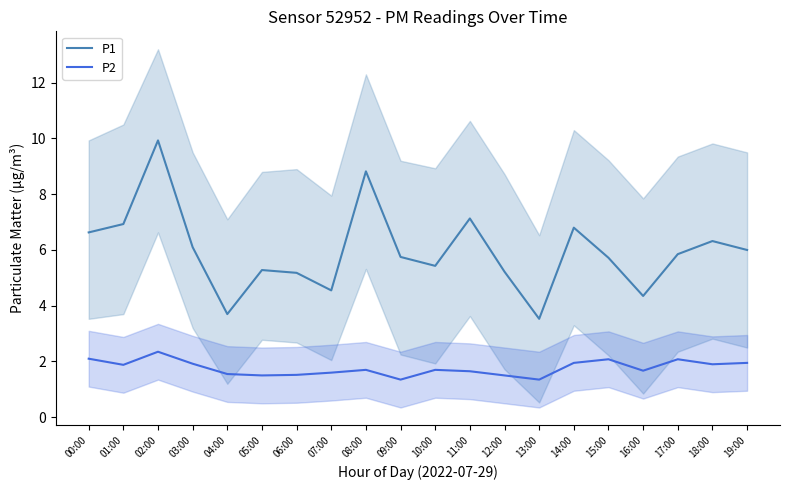

What is the average value of the P2 series?

1.8